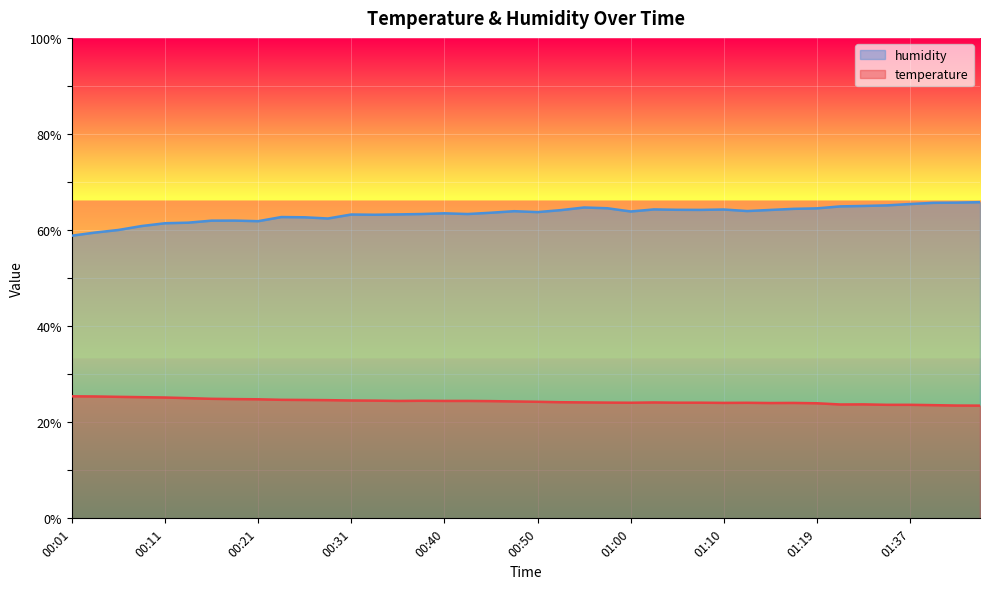

True or false: temperature and humidity cross at least once.

False